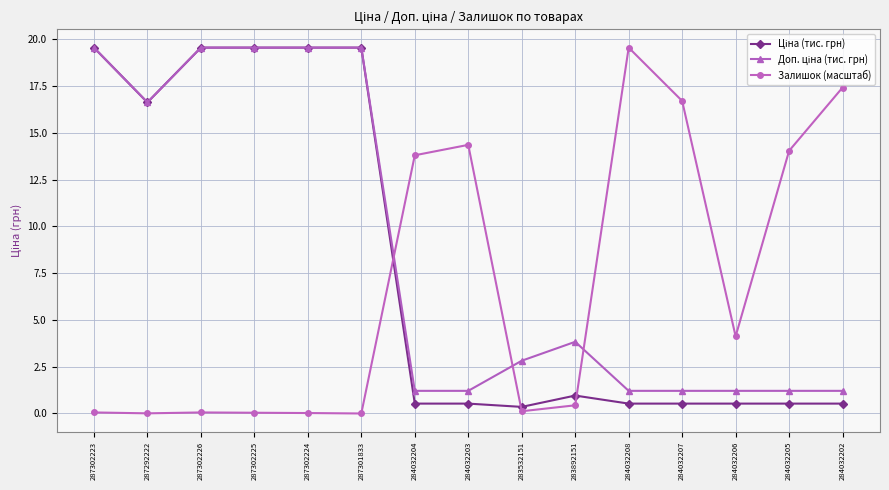

Count the number of categories in the chart.

15